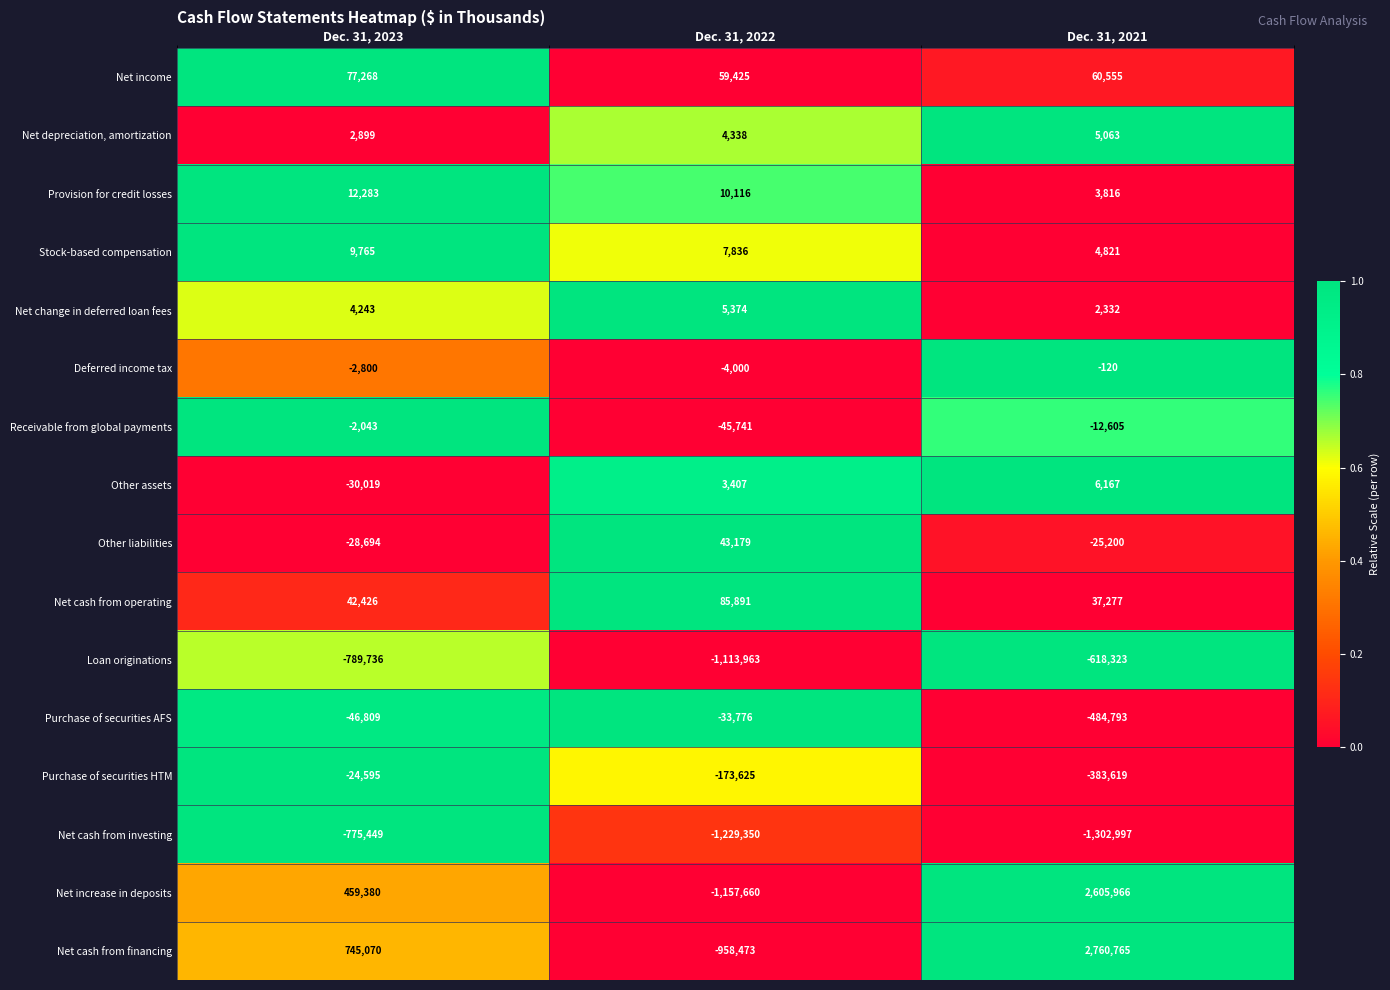

At which category is the sum across all series the highest?

Dec. 31, 2021